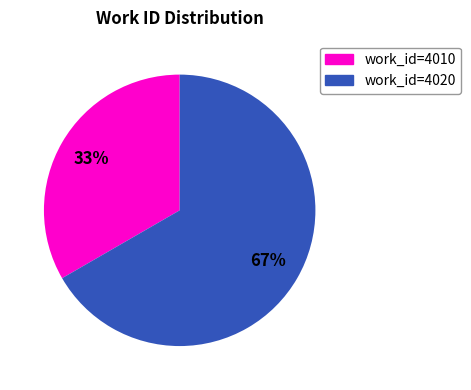

Is there any slice that represents more than half of the pie?

Yes